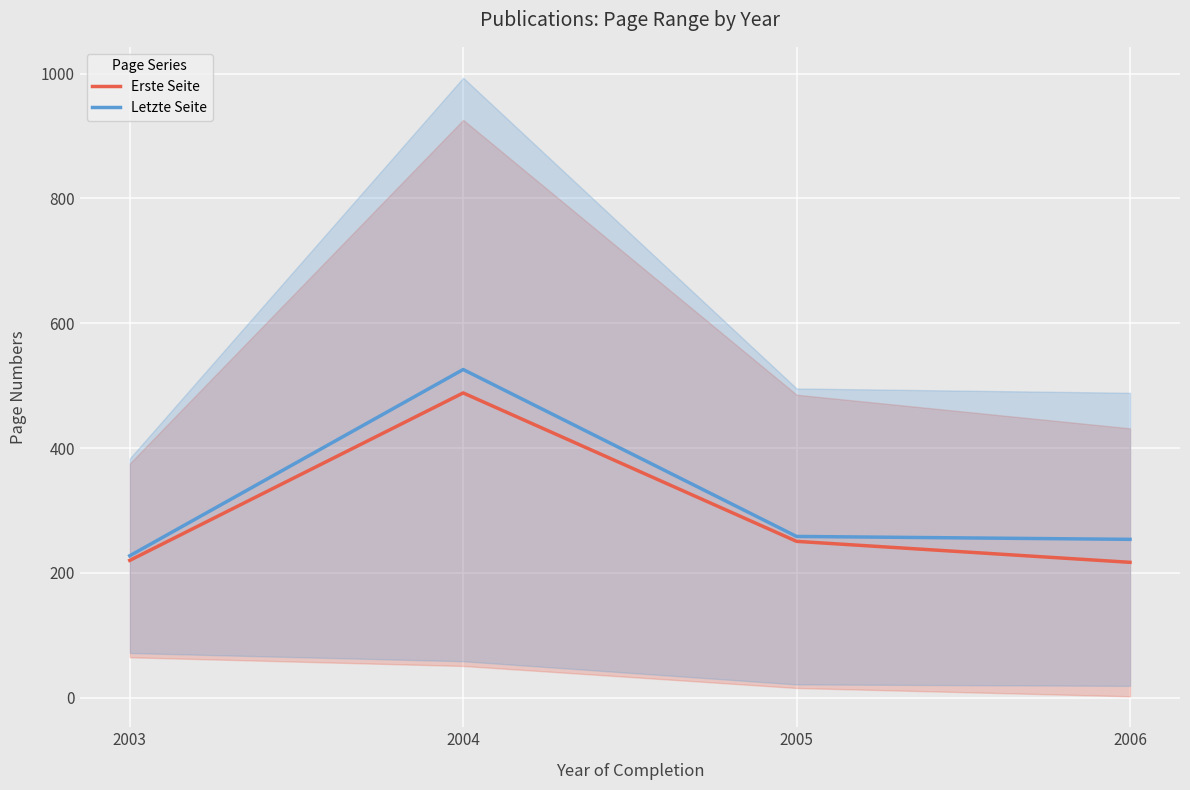

True or false: Letzte Seite and Erste Seite intersect in this chart.

False